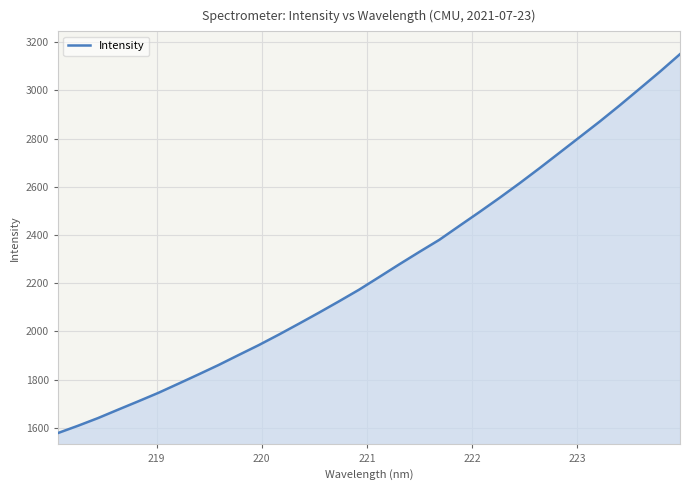

What is the minimum value for Intensity?

1578.0